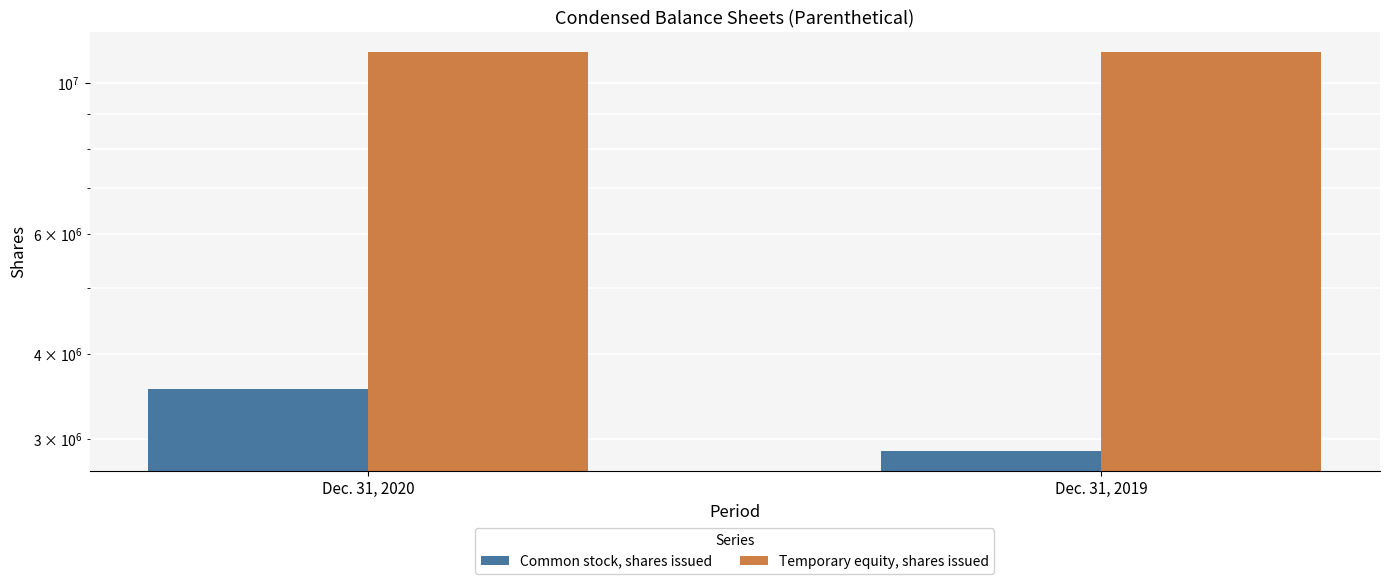

What is the sum of the Common stock, shares issued values at Dec. 31, 2019 and Dec. 31, 2020?

6423459